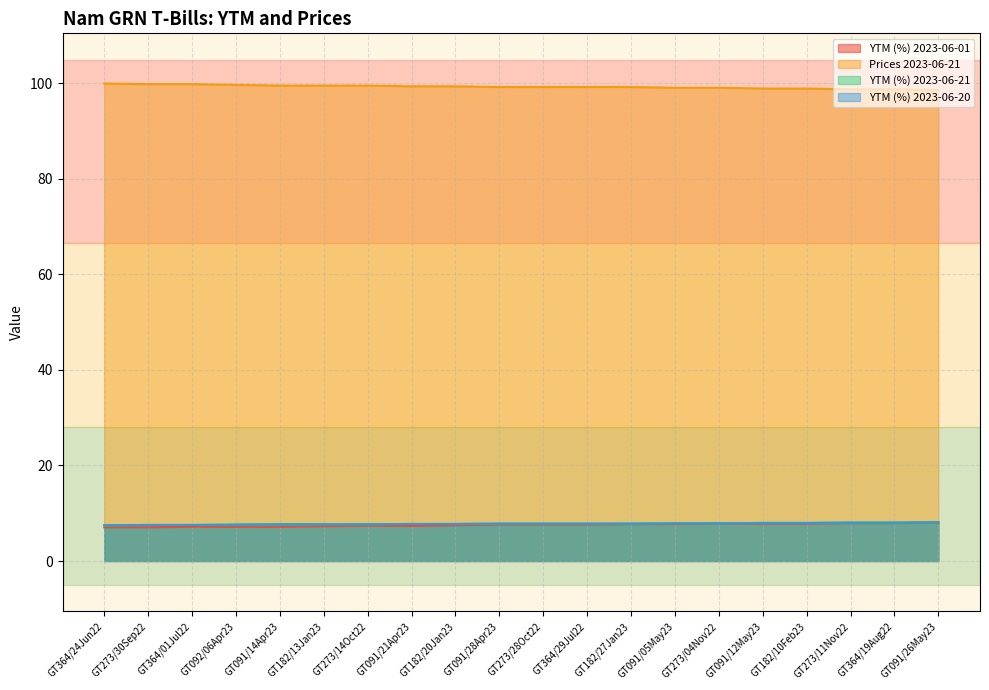

At which label is YTM (%) 2023-06-20 closest to 7?

GT364/24Jun22